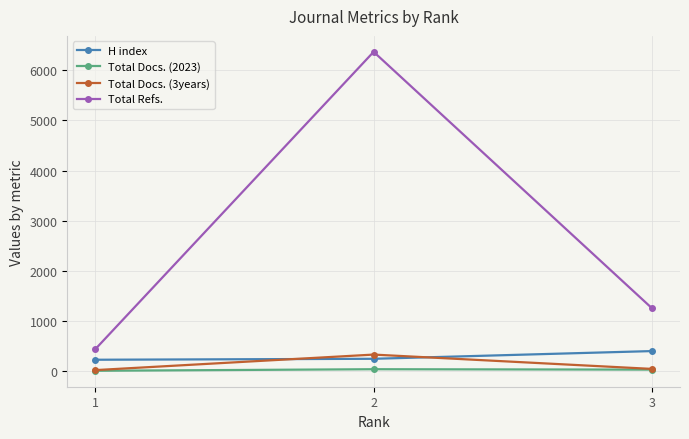

The value of H index at 2 is 245. True or false?

True